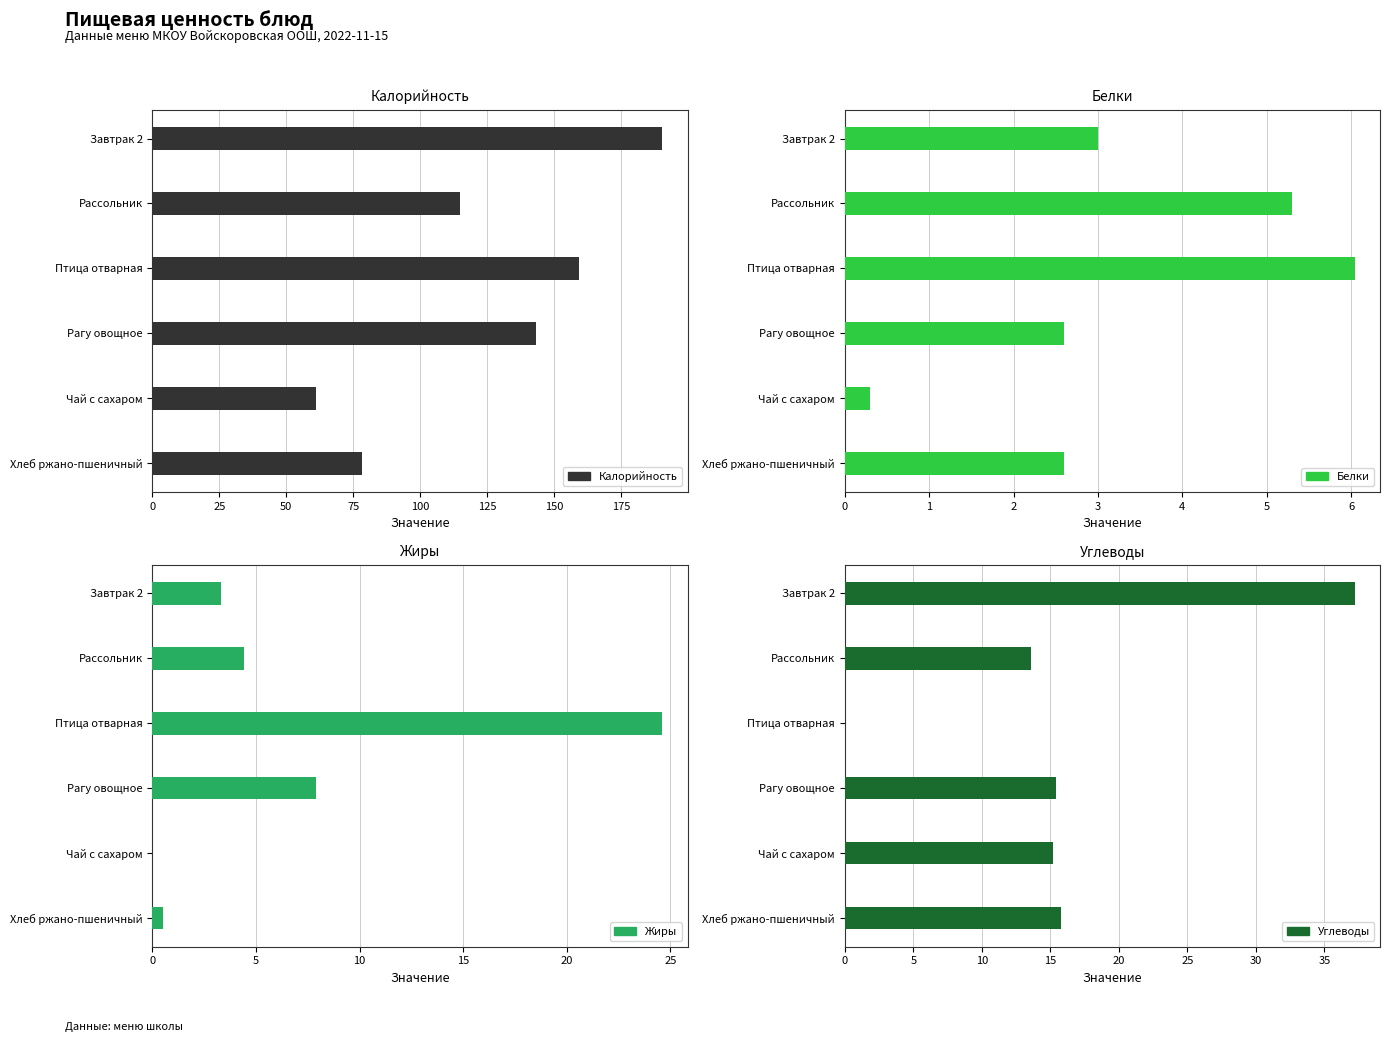

The Жиры series shows 3.3 at Завтрак 2. True or false?

True